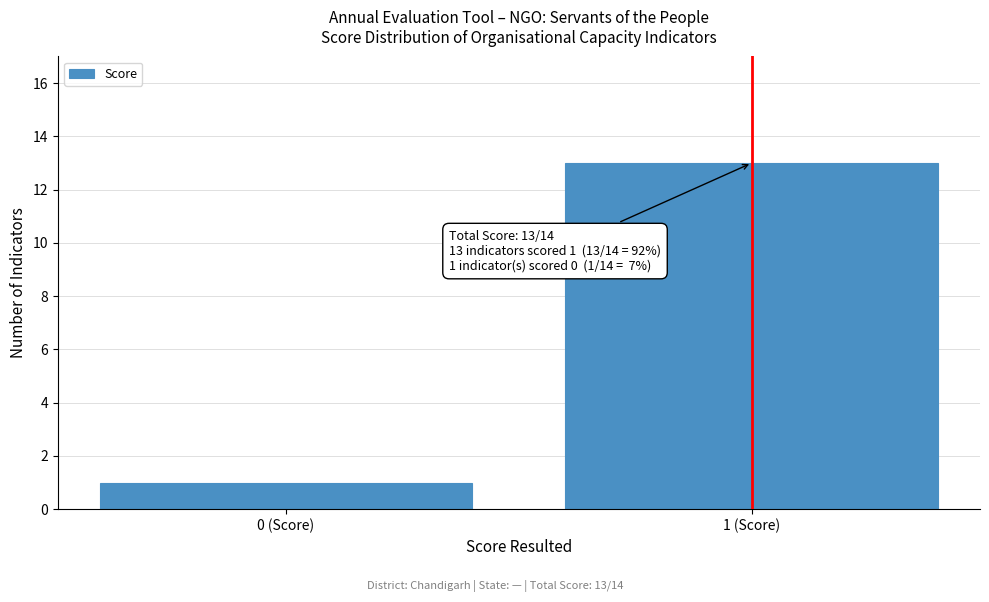

Reading left to right, extract all data points from this chart.

0 (Score)=1	1 (Score)=13